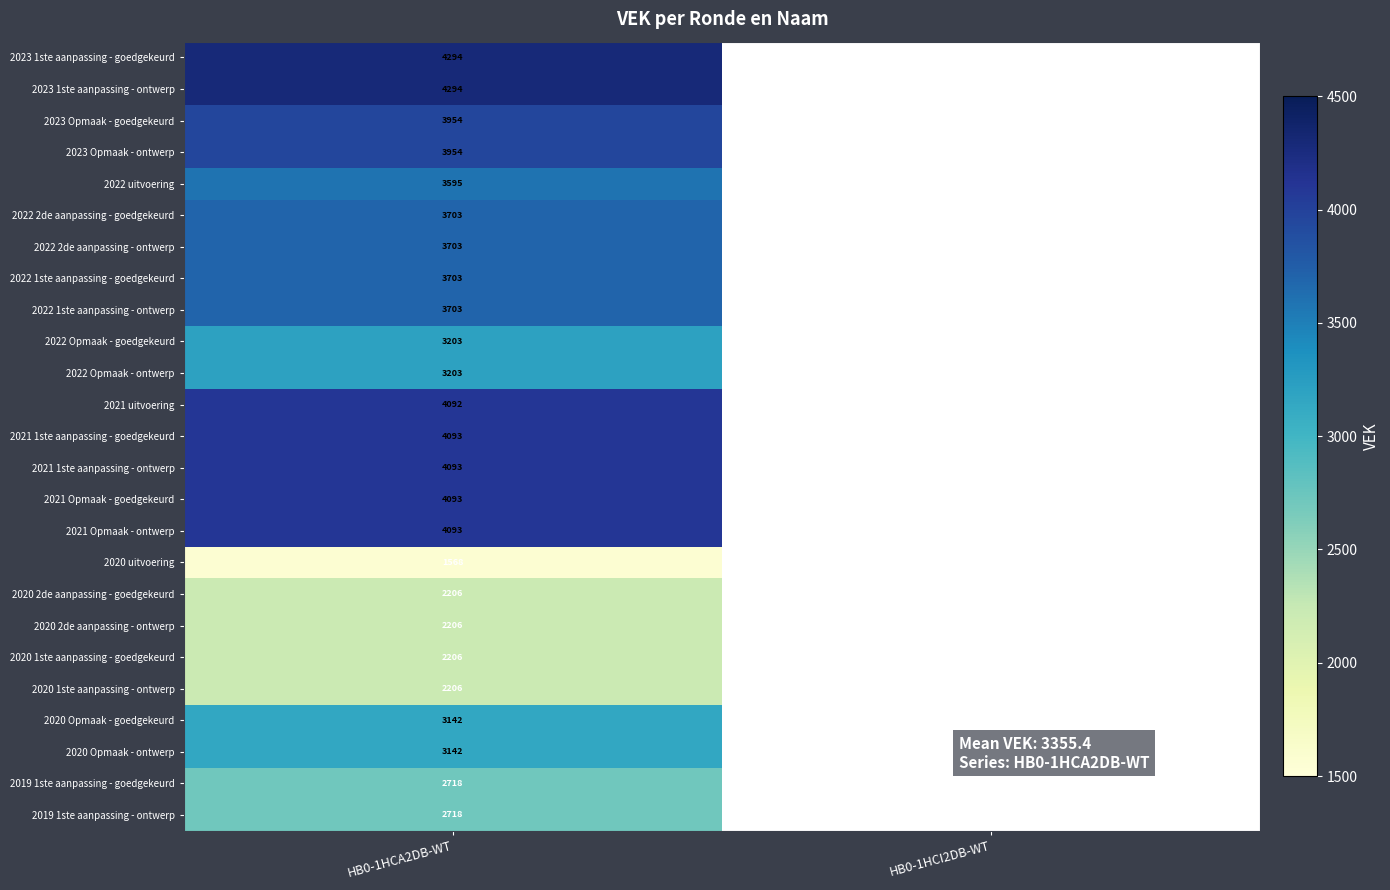

True or false: 2019 1ste aanpassing - ontwerp has a value of 3864 at HB0-1HCA2DB-WT.

False